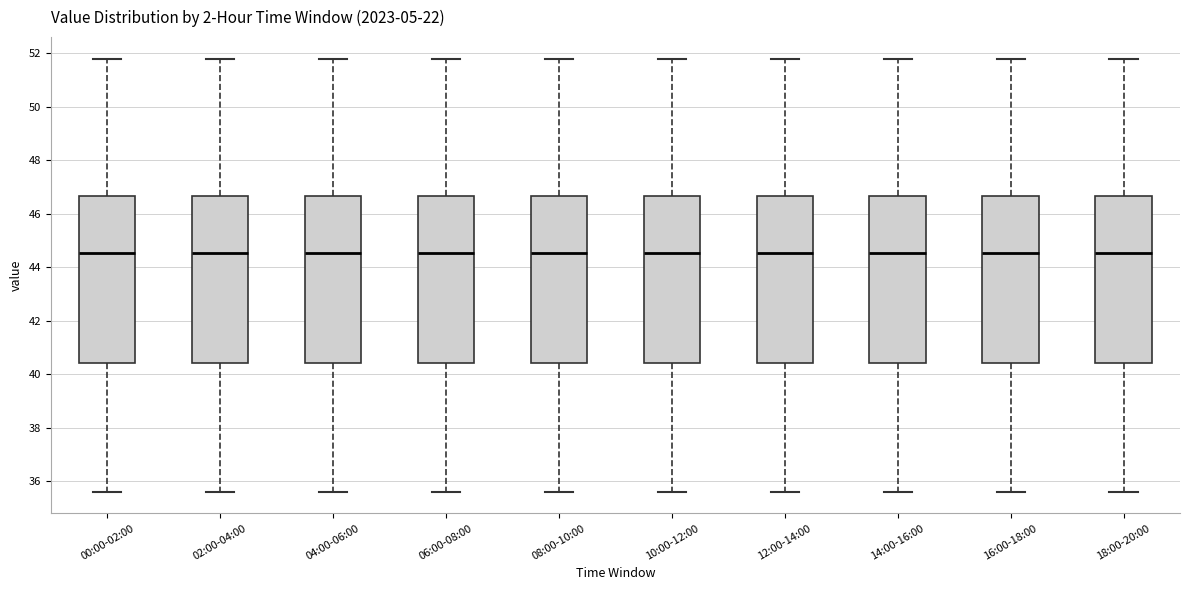

Reading left to right, transcribe this box plot: for each box, give where its median line is, the range the box spans, and where its two whiskers end, as read against the y-axis. The values are not printed on the chart, so give them approximately, as read against the axis.

00:00-02:00: median 44.6, box 40.4 to 46.6, whiskers 35.6 to 51.8
02:00-04:00: median 44.6, box 40.4 to 46.6, whiskers 35.6 to 51.8
04:00-06:00: median 44.6, box 40.4 to 46.6, whiskers 35.6 to 51.8
06:00-08:00: median 44.6, box 40.4 to 46.6, whiskers 35.6 to 51.8
08:00-10:00: median 44.6, box 40.4 to 46.6, whiskers 35.6 to 51.8
10:00-12:00: median 44.6, box 40.4 to 46.6, whiskers 35.6 to 51.8
12:00-14:00: median 44.6, box 40.4 to 46.6, whiskers 35.6 to 51.8
14:00-16:00: median 44.6, box 40.4 to 46.6, whiskers 35.6 to 51.8
16:00-18:00: median 44.6, box 40.4 to 46.6, whiskers 35.6 to 51.8
18:00-20:00: median 44.6, box 40.4 to 46.6, whiskers 35.6 to 51.8